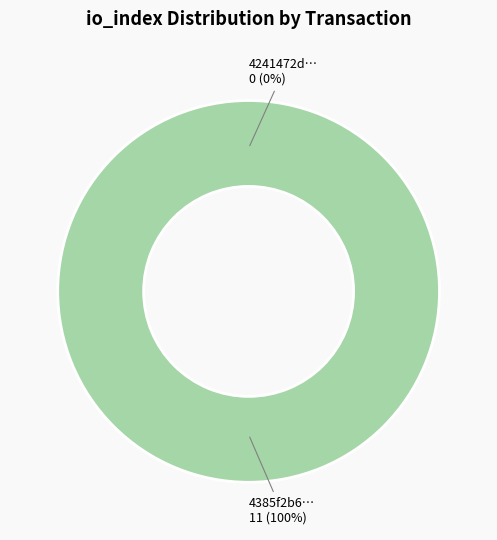

What is the largest slice in the pie chart?

tx_hash_1